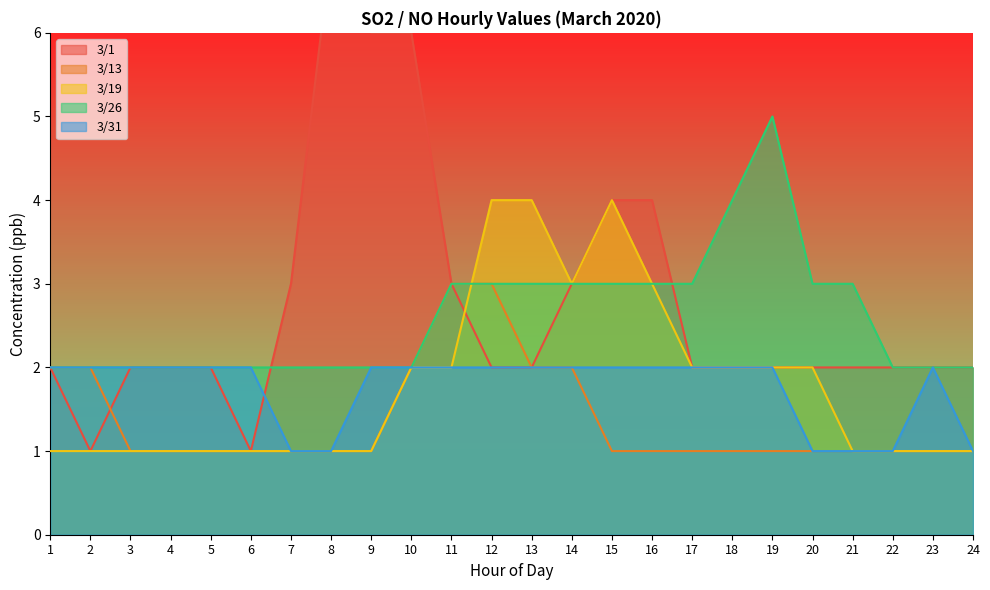

What value does the 3/31 series have at 11?

2